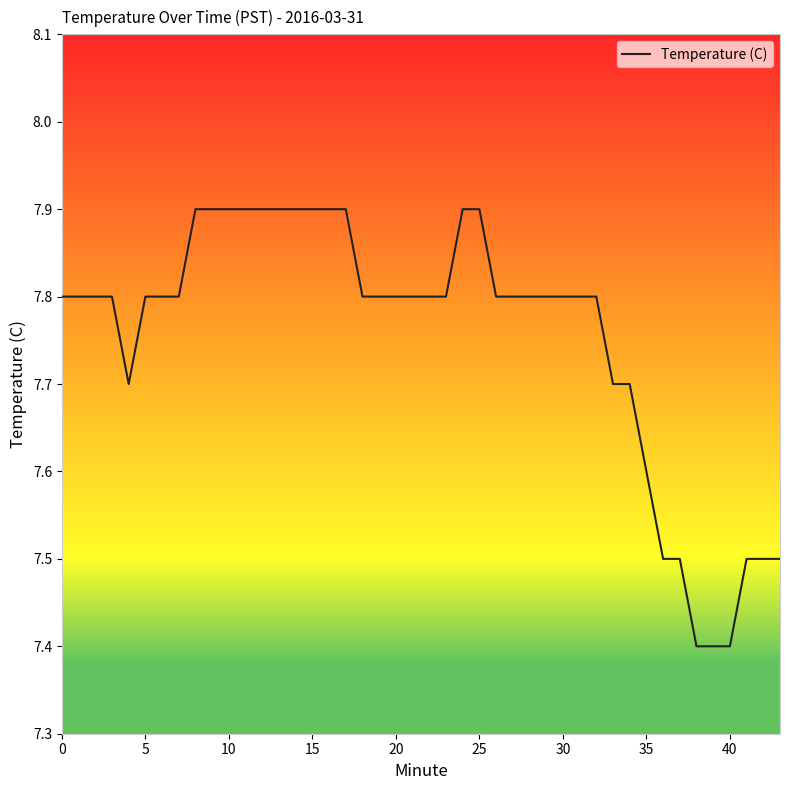

What is the difference between the maximum and minimum values?

0.5